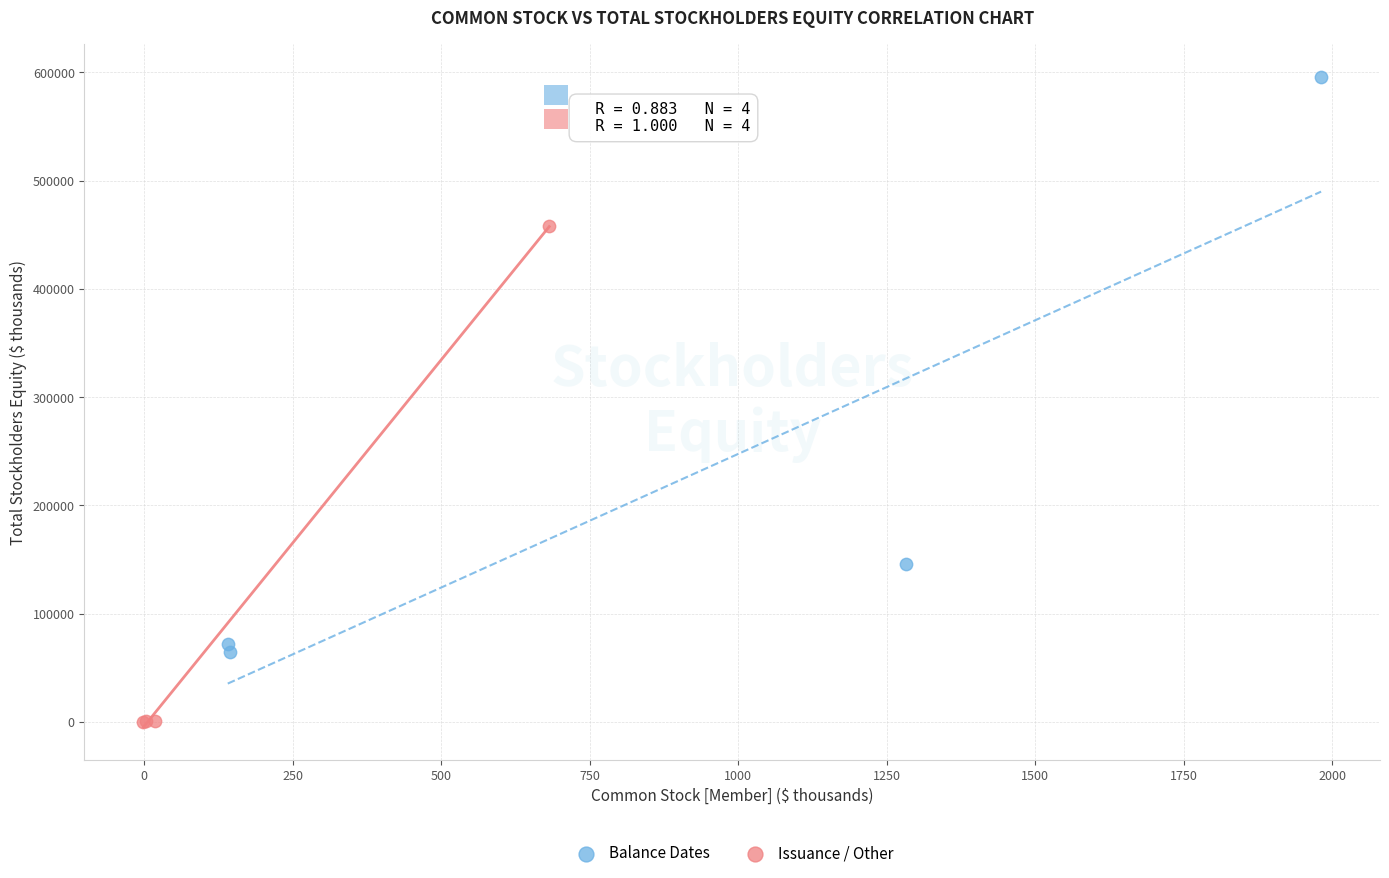

Which series has the widest spread of Y values?

Balance Dates